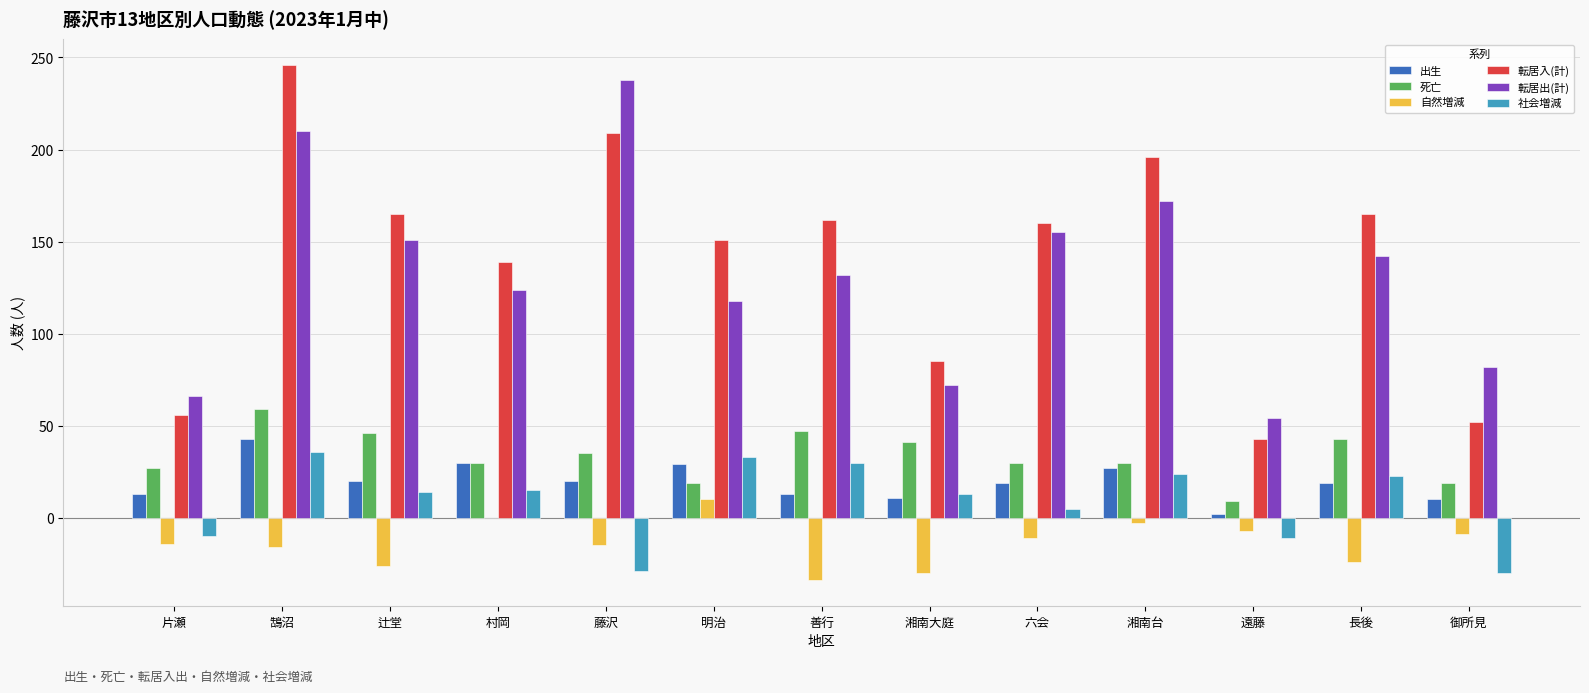

True or false: 社会増減 has a value of 33 at 明治.

True